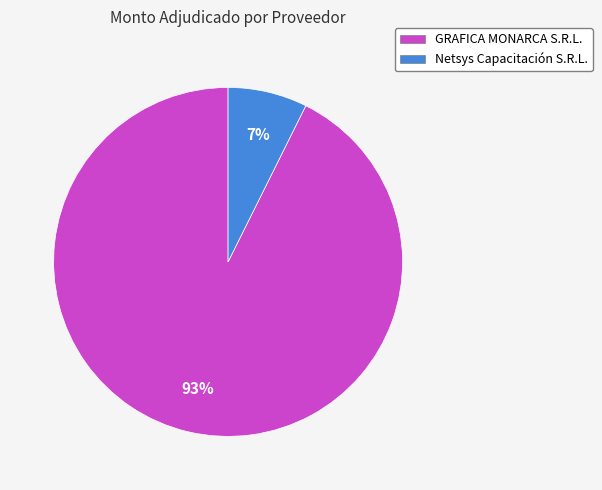

True or false: GRAFICA MONARCA S.R.L. accounts for 99% of the total.

False